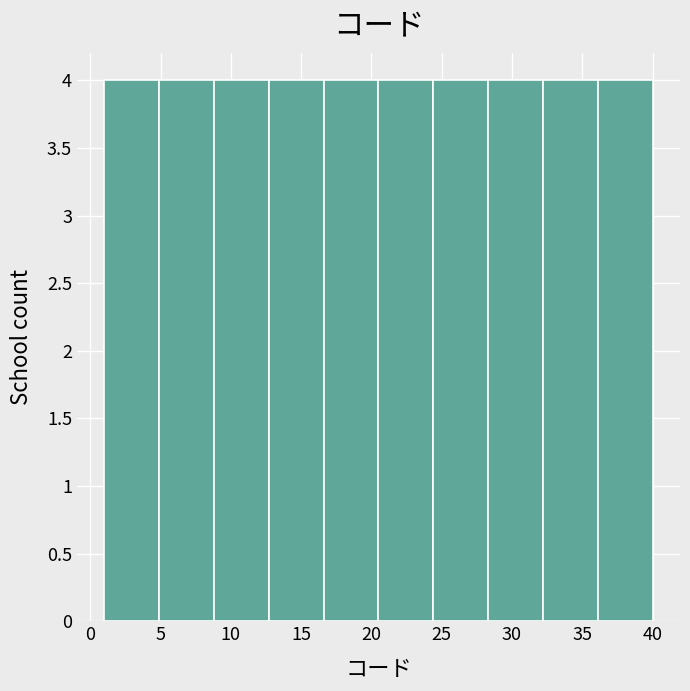

Reading left to right, transcribe this chart: for each bar, give the range it covers on the x-axis and its height. Neither the bar edges nor the heights are printed on the chart, so give them approximately, as read against the axes.

1.0 to 4.9: 4
4.9 to 8.8: 4
8.8 to 12.7: 4
12.7 to 16.6: 4
16.6 to 20.5: 4
20.5 to 24.4: 4
24.4 to 28.3: 4
28.3 to 32.2: 4
32.2 to 36.1: 4
36.1 to 40.0: 4